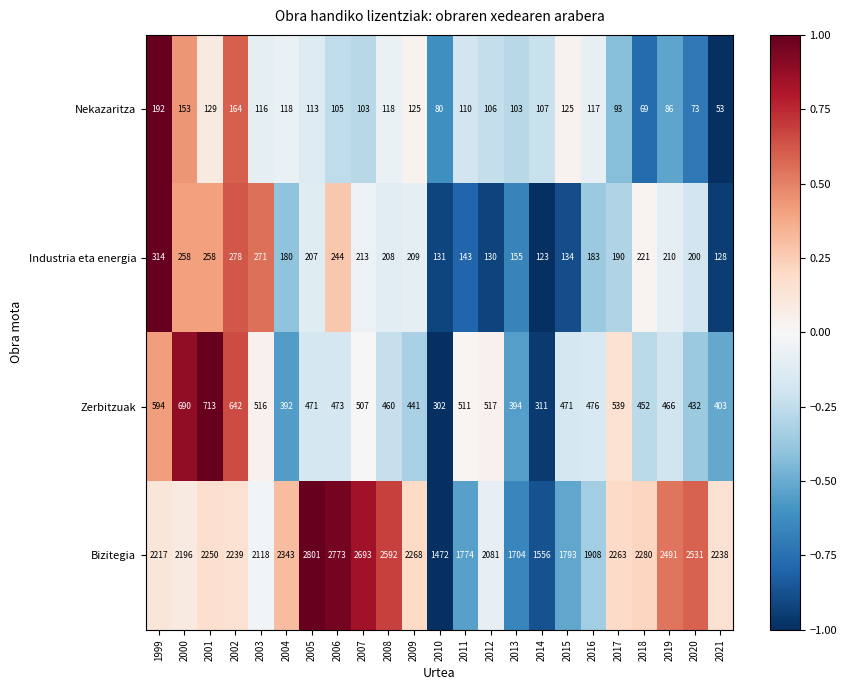

What is the minimum value for Zerbitzuak?

302